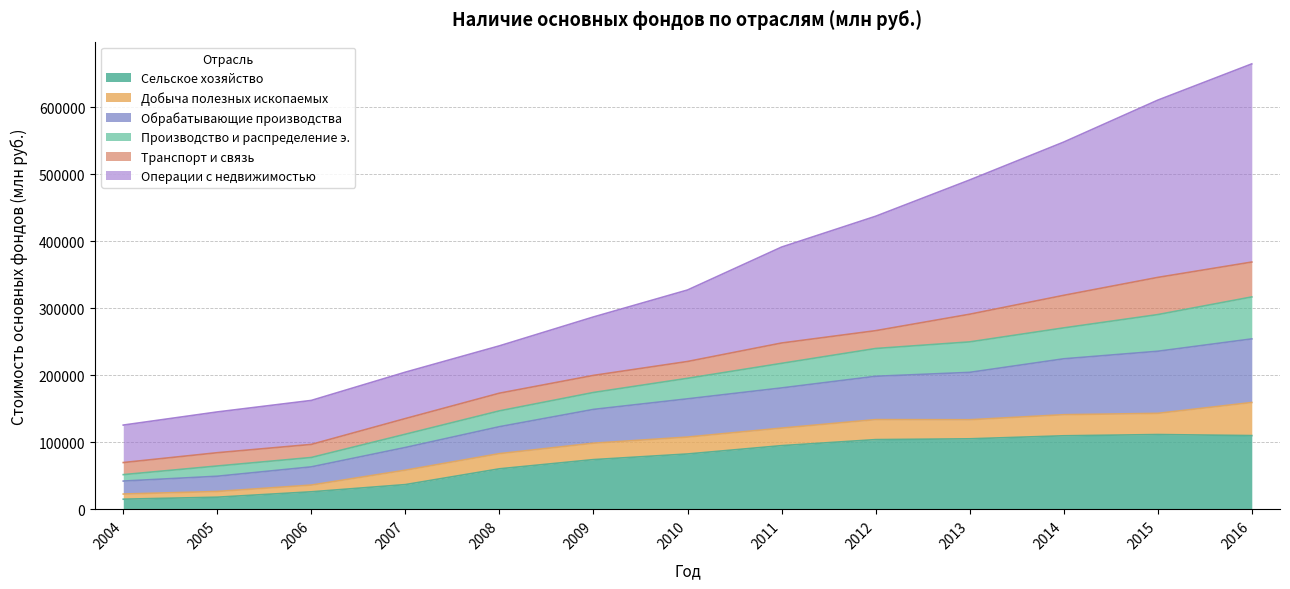

How many values in the Сельское хозяйство series are below 82654?

6